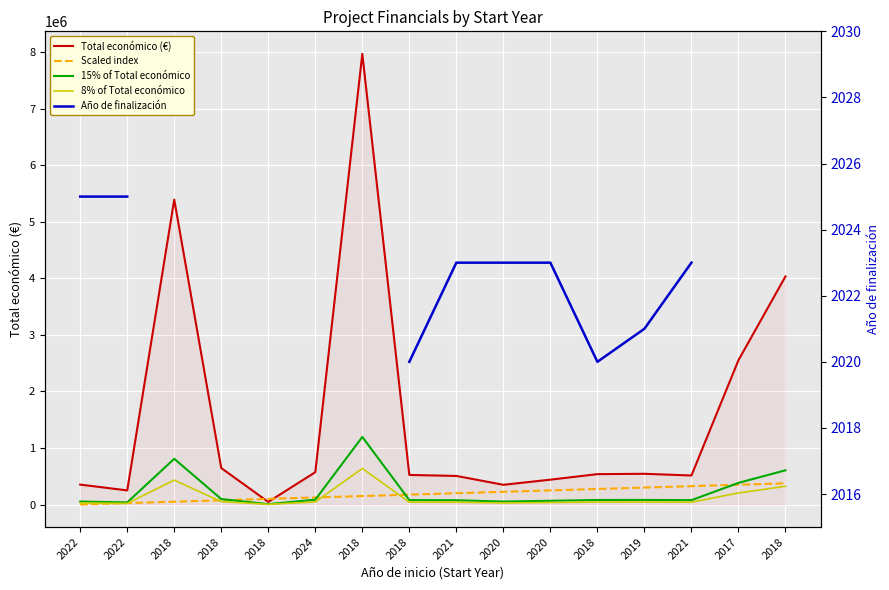

Rank the series by their maximum value, from highest to lowest.

Total económico (€), 15% of Total económico, 8% of Total económico, Scaled index, Año de finalización